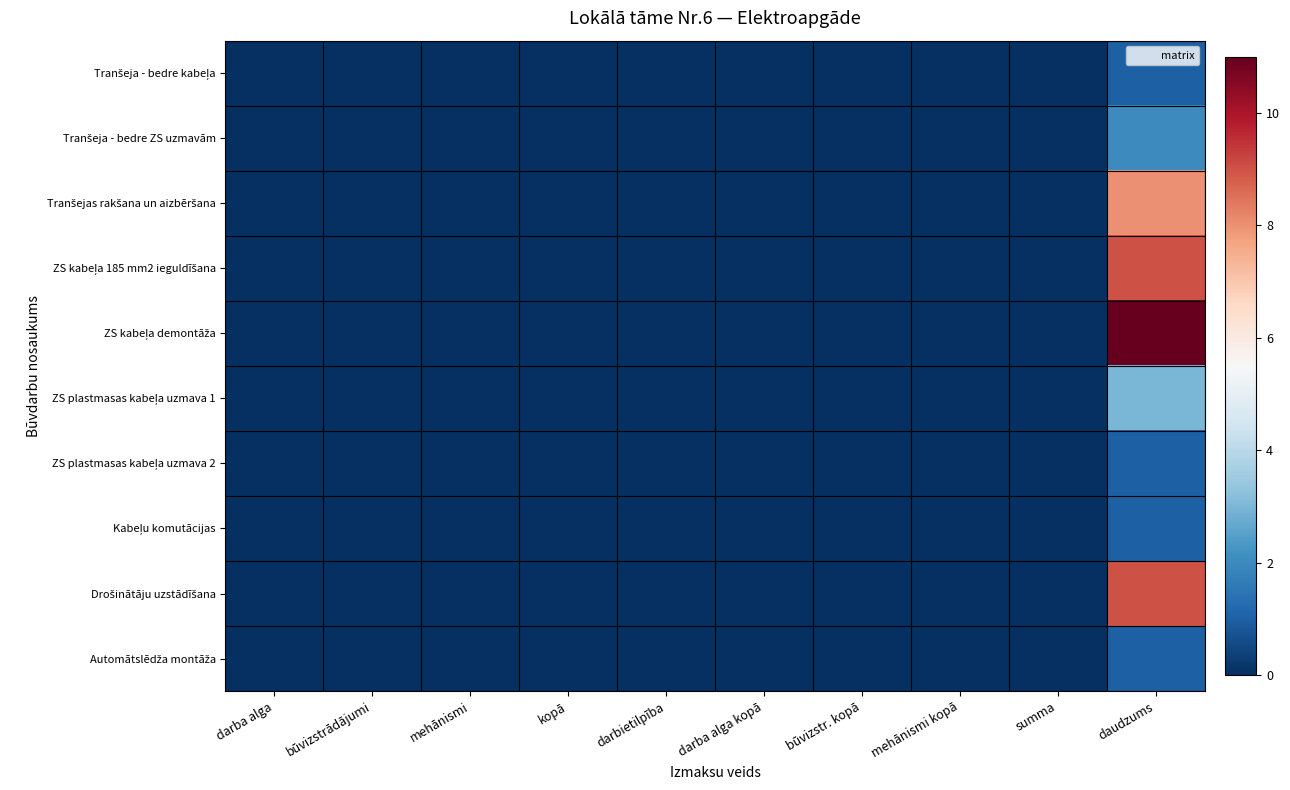

Which category has the lowest value across all series?

darba alga